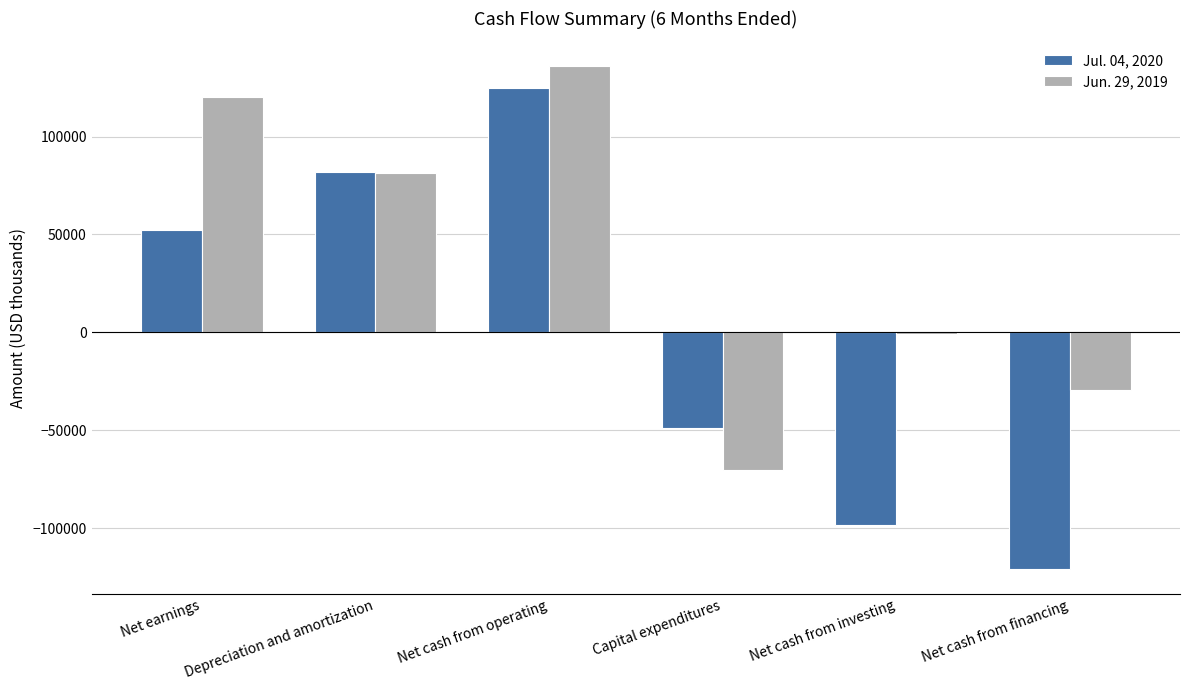

What is the total value across all series at Net cash from operating?

260728